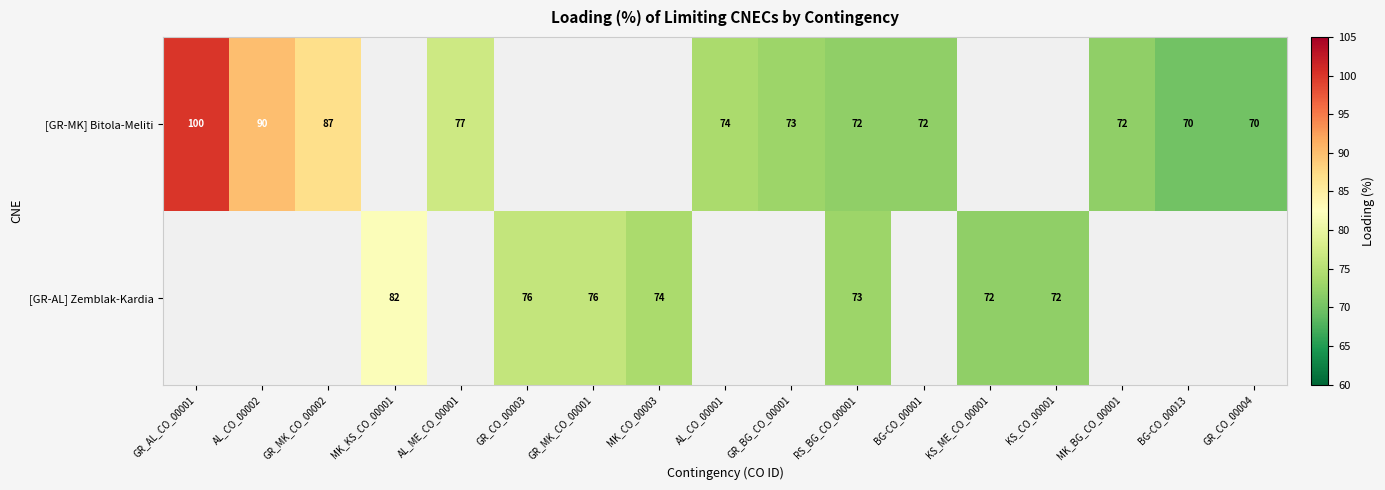

What is the difference between the [GR-MK] Bitola-Meliti values at MK_BG_CO_00001 and AL_CO_00002?

18